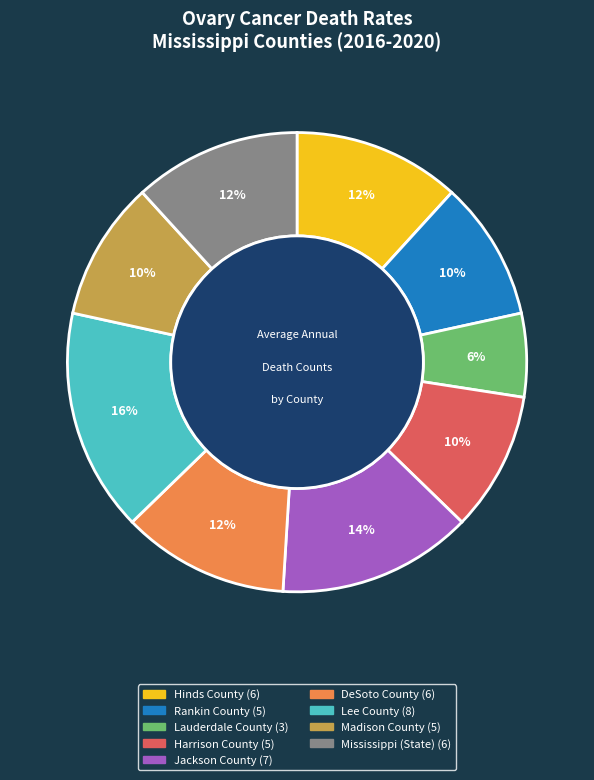

To the nearest percent, what portion does Lee County represent?

16%